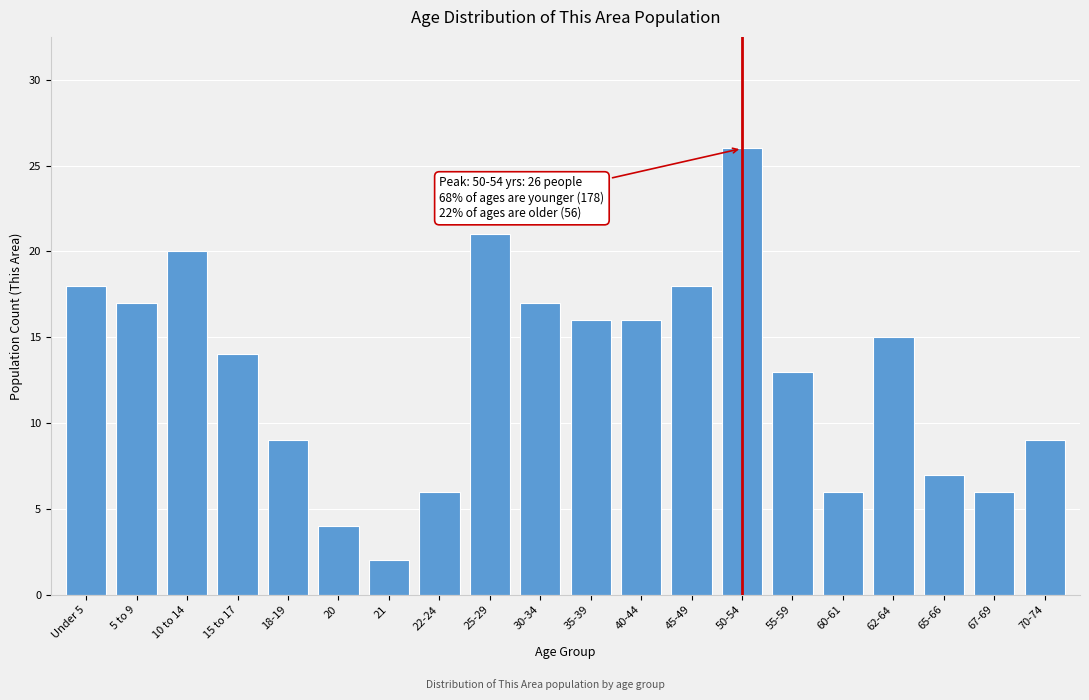

Reading right to left, what are all the values shown in this chart?

70-74=9	67-69=6	65-66=7	62-64=15	60-61=6	55-59=13	50-54=26	45-49=18	40-44=16	35-39=16	30-34=17	25-29=21	22-24=6	21=2	20=4	18-19=9	15 to 17=14	10 to 14=20	5 to 9=17	Under 5=18